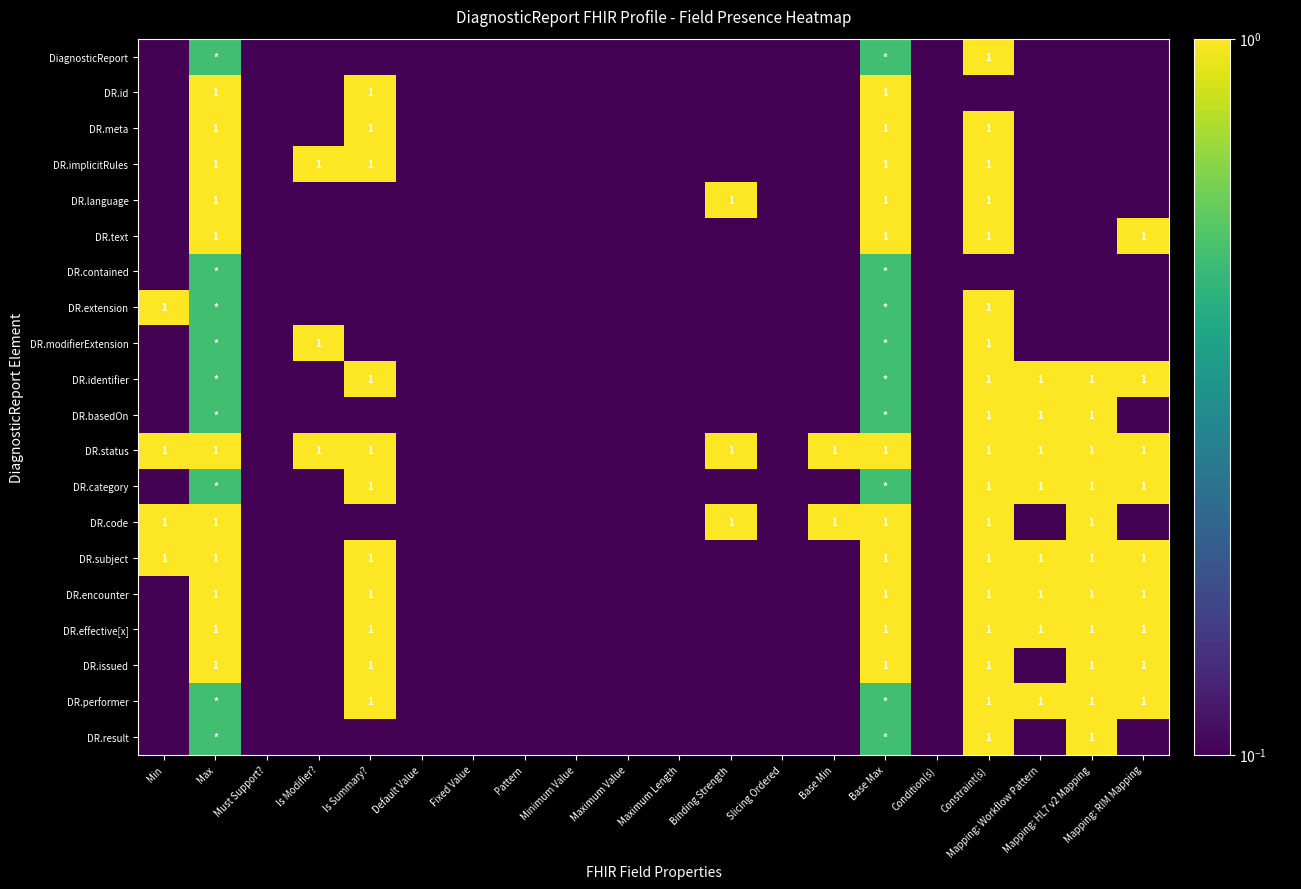

Is it true that DR.meta equals 0.1 at Minimum Value?

True